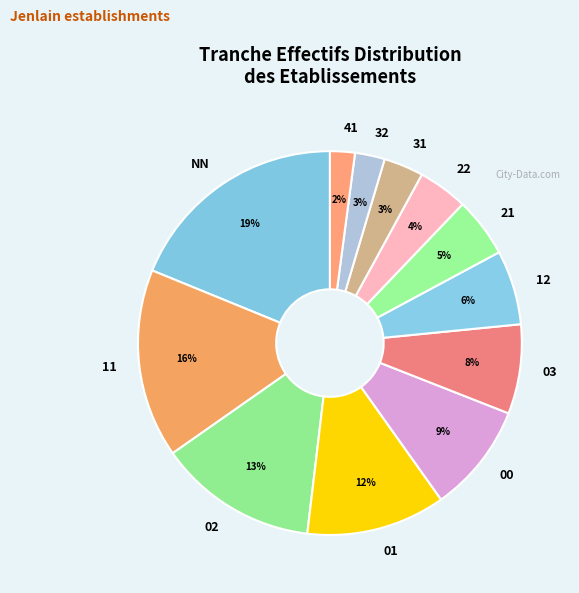

What is the largest slice in the pie chart?

NN